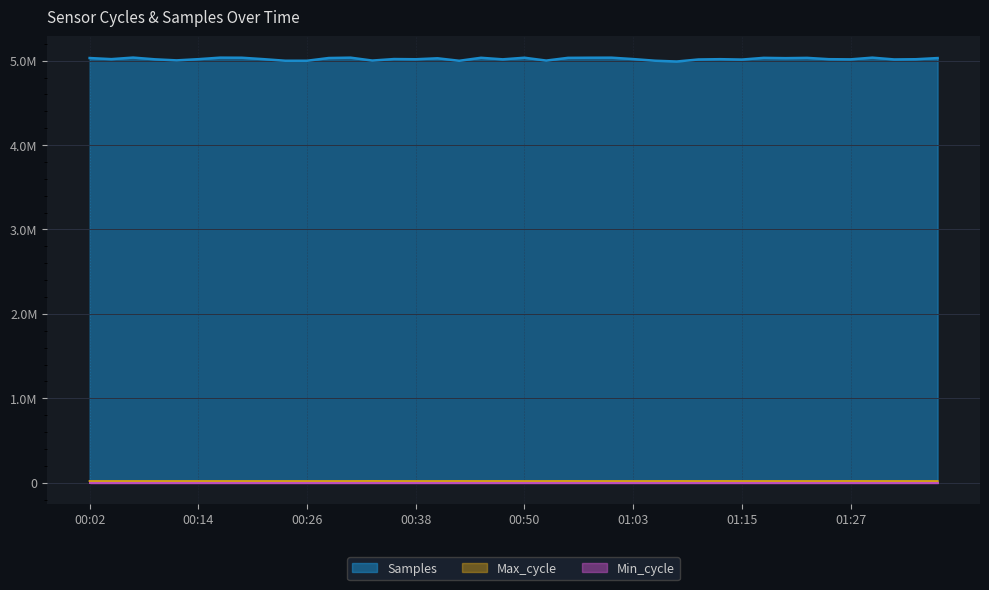

What is the difference between the maximum and minimum values in the Samples series?

46622